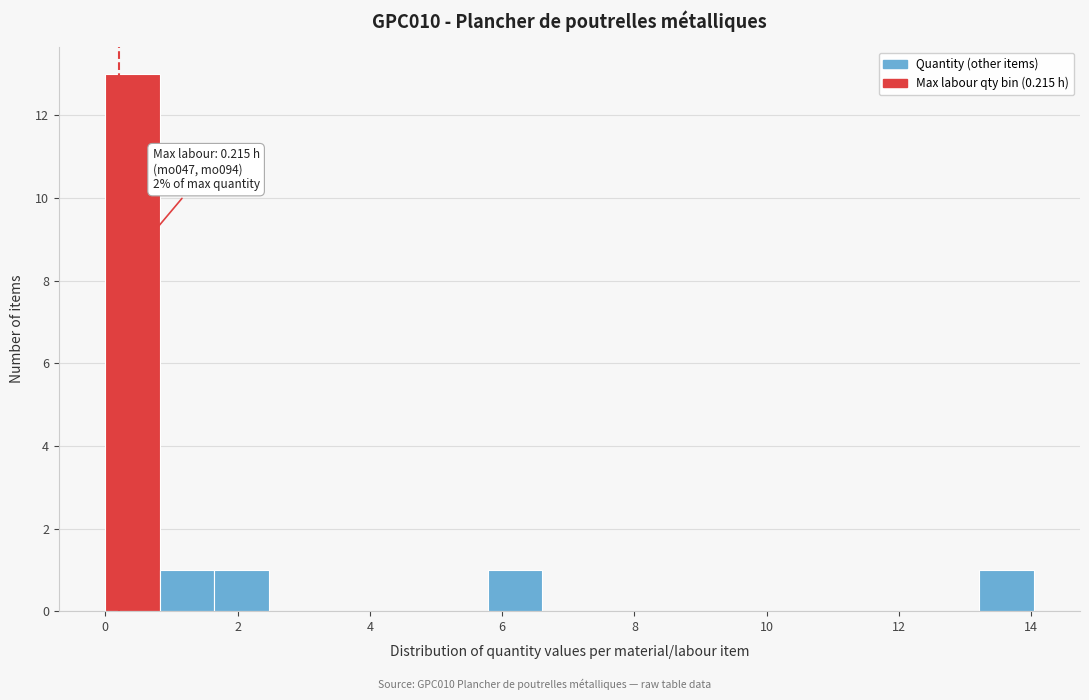

Over which range of the x-axis is the bar tallest?

0.0 to 0.8